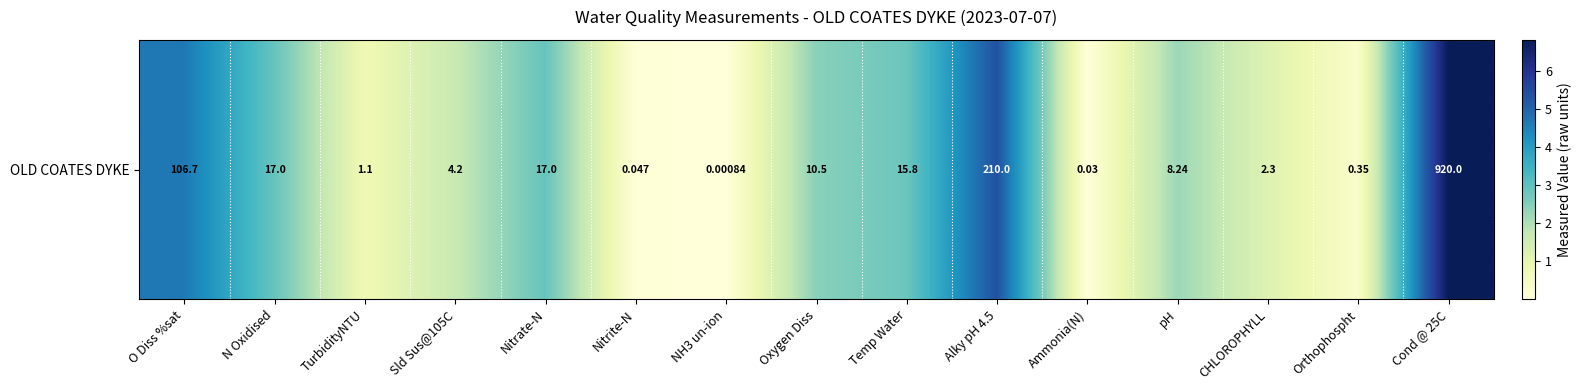

Rank the categories by value from lowest to highest.

NH3 un-ion, Ammonia(N), Nitrite-N, Orthophospht, TurbidityNTU, CHLOROPHYLL, Sld Sus@105C, pH, Oxygen Diss, Temp Water, N Oxidised, Nitrate-N, O Diss %sat, Alky pH 4.5, Cond @ 25C